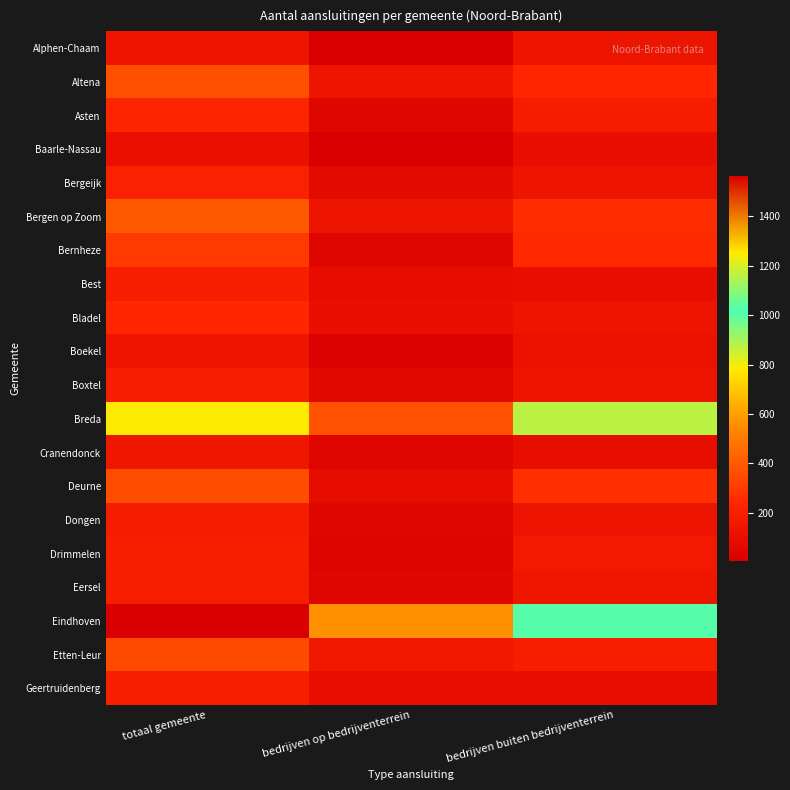

Which series has the widest spread of values?

Eindhoven